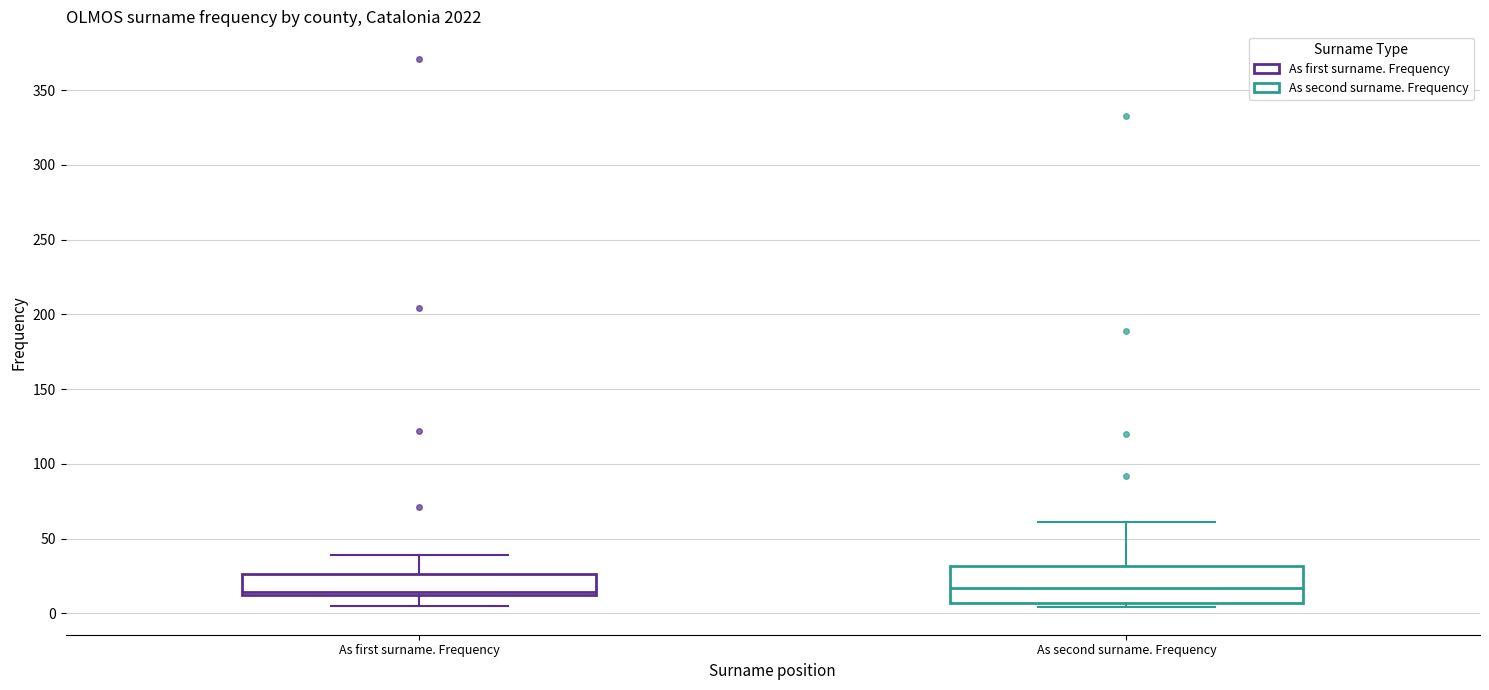

Reading left to right, transcribe this box plot: for each box, give where its median line is, the range the box spans, and where its two whiskers end, as read against the y-axis. The values are not printed on the chart, so give them approximately, as read against the axis.

As first surname. Frequency: median 15 (just above the box's lower edge), box 15 to 25, whiskers 5 to 40
As second surname. Frequency: median 15, box 5 to 30, whiskers 5 (just below the box's lower edge) to 60